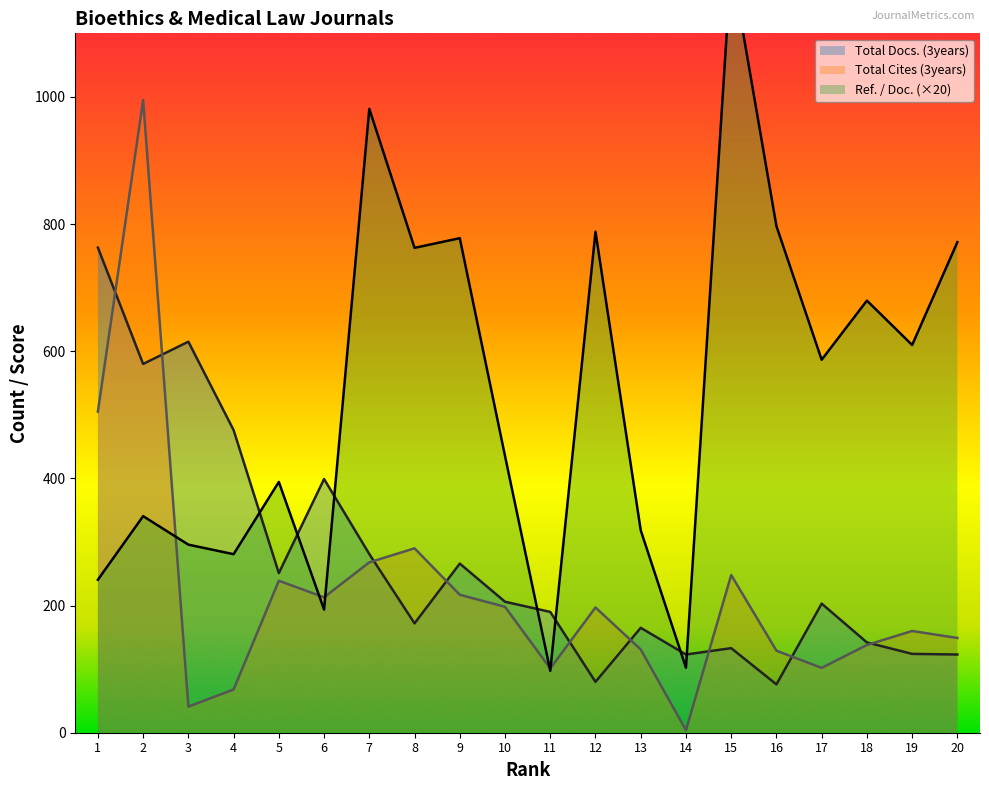

Which label corresponds to the smallest value in the chart?

14